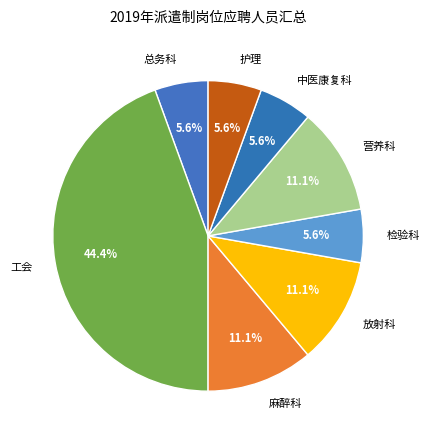

Is it true that 麻醉科 is 22% of the pie?

False